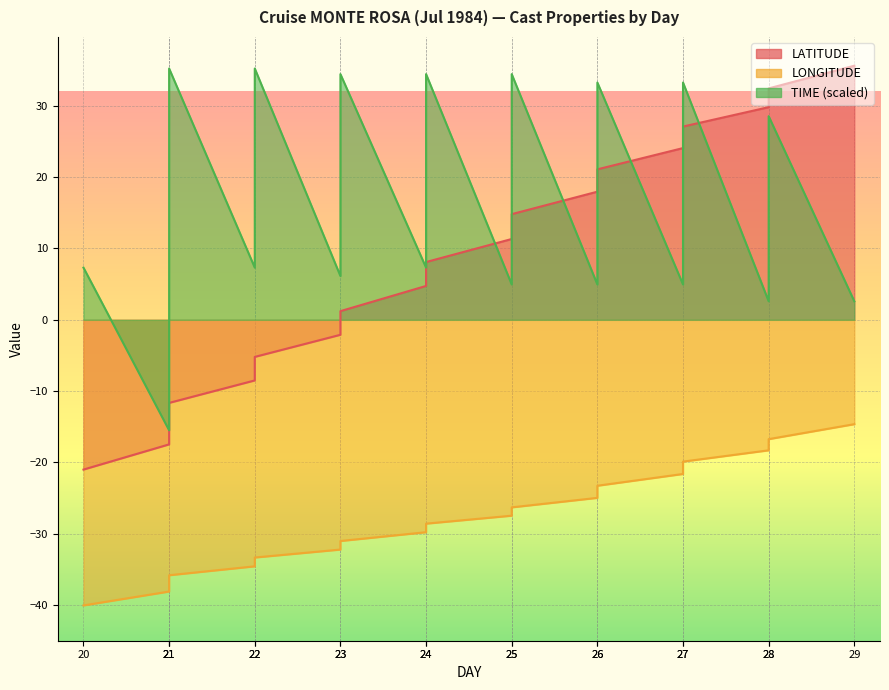

List the labels in order of LONGITUDE value, largest first.

29, 28, 28, 27, 27, 26, 26, 25, 25, 24, 24, 23, 23, 22, 22, 21, 21, 21, 20